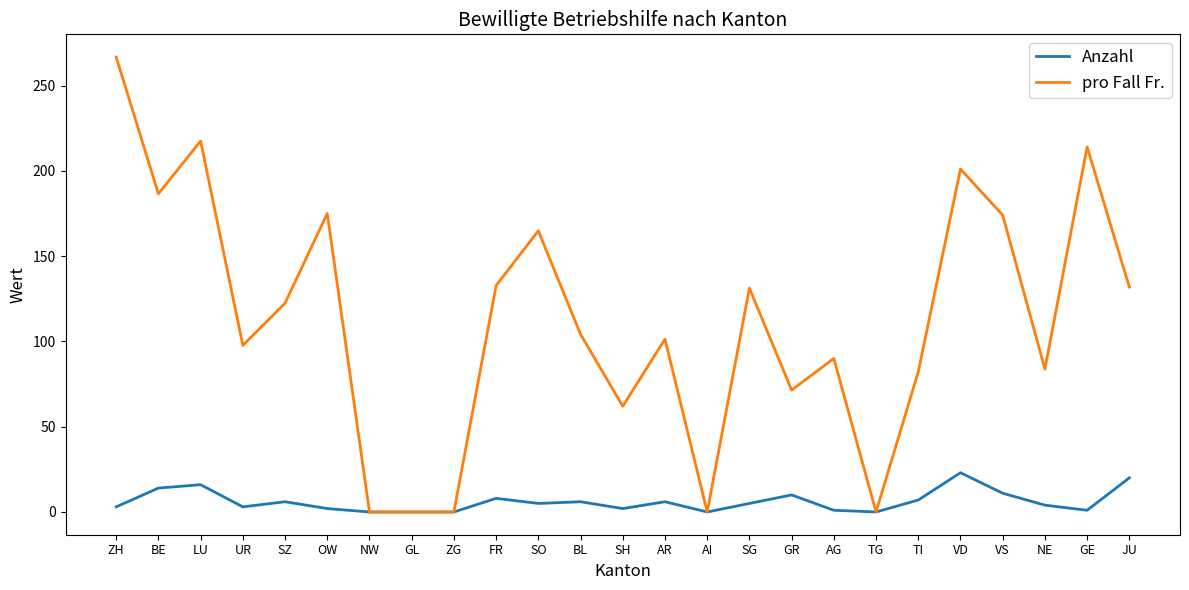

What is the difference between the Anzahl values at GE and NE?

3.0